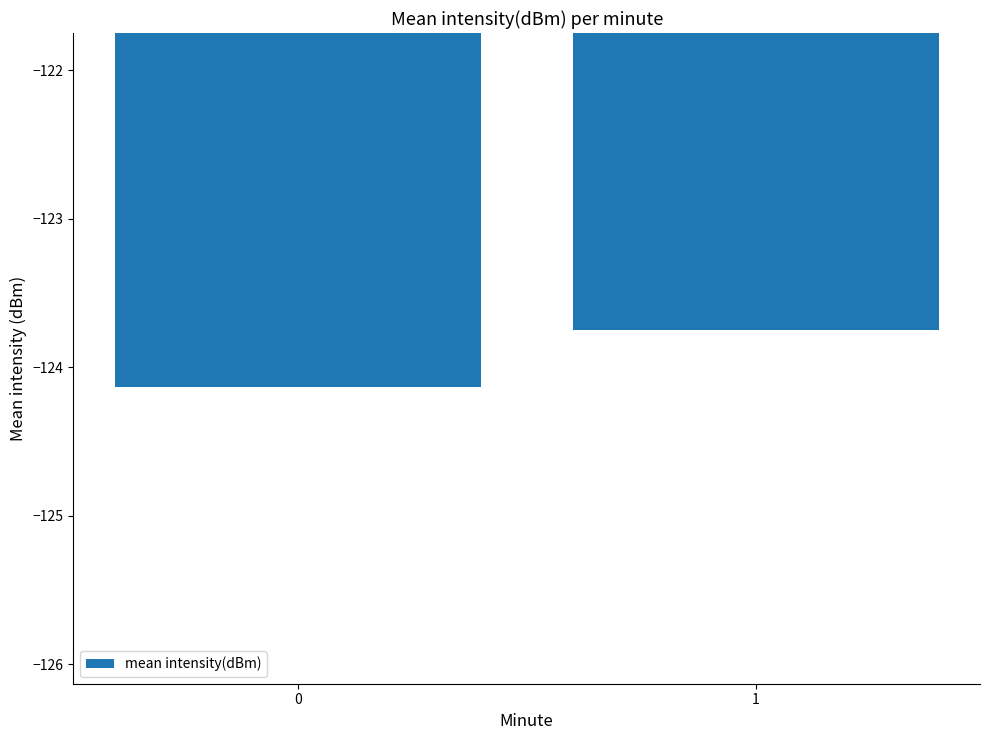

What is the change in value from 0 to 1?

+0.4